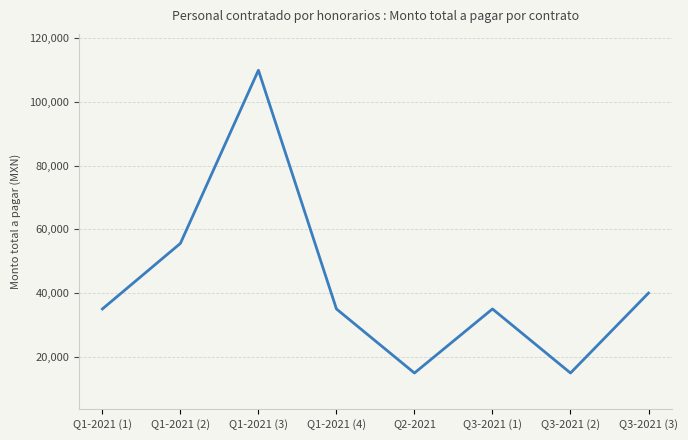

What position from the left is Q3-2021 (1)?

6